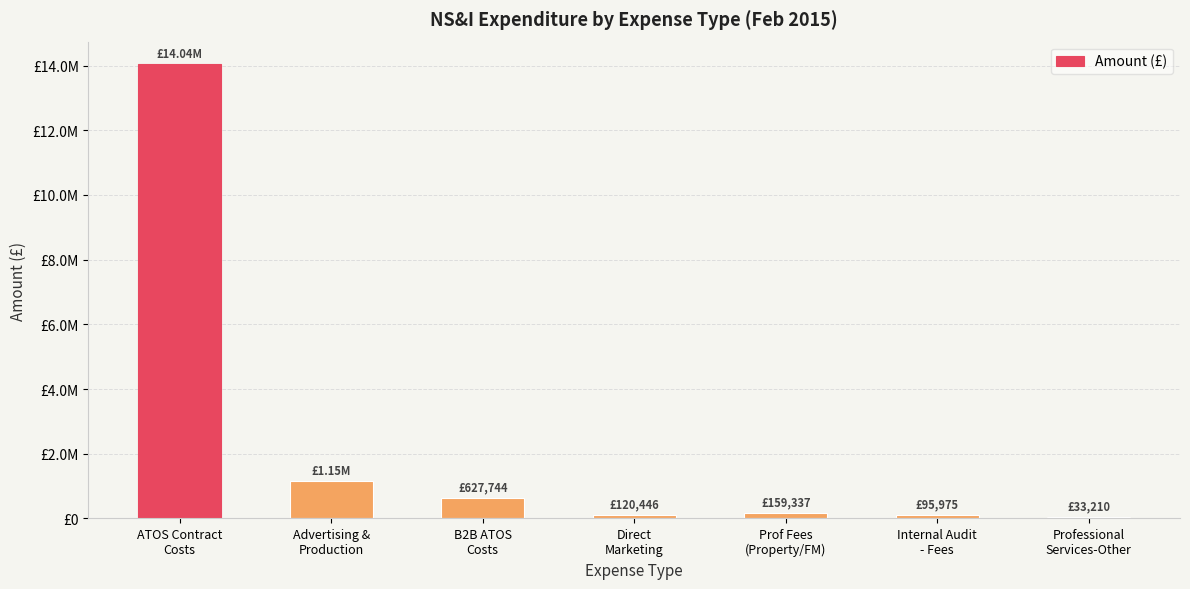

What position from the right is Professional
Services-Other?

1